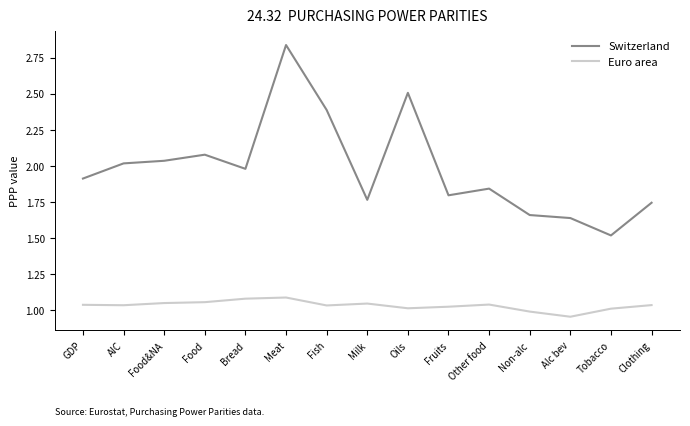

Rank the series by their average value, from lowest to highest.

Euro area, Switzerland